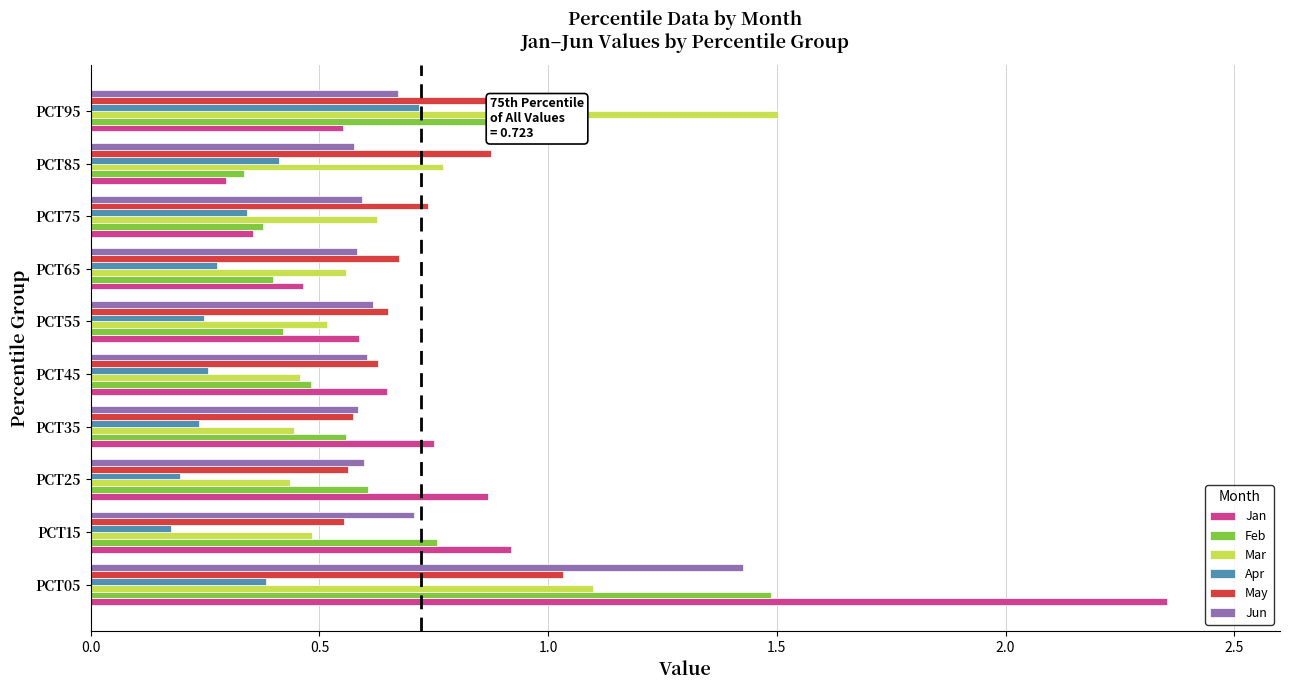

What is the difference between the maximum and minimum values in the Mar series?

1.1